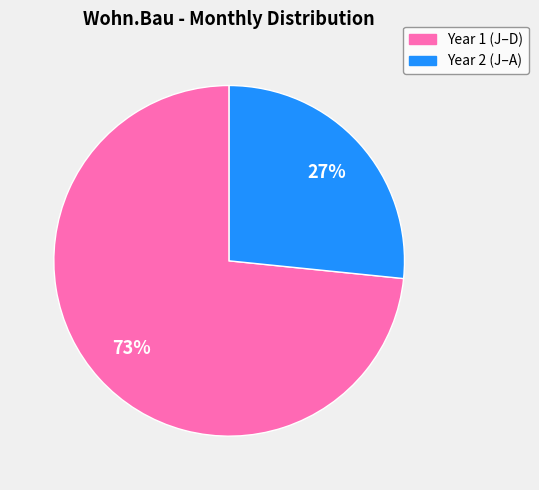

Is the sum of Year 2 (J–A) and Year 1 (J–D) greater than half?

Yes